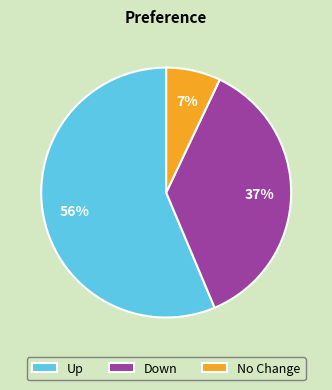

Between Up and No Change, which is larger?

Up